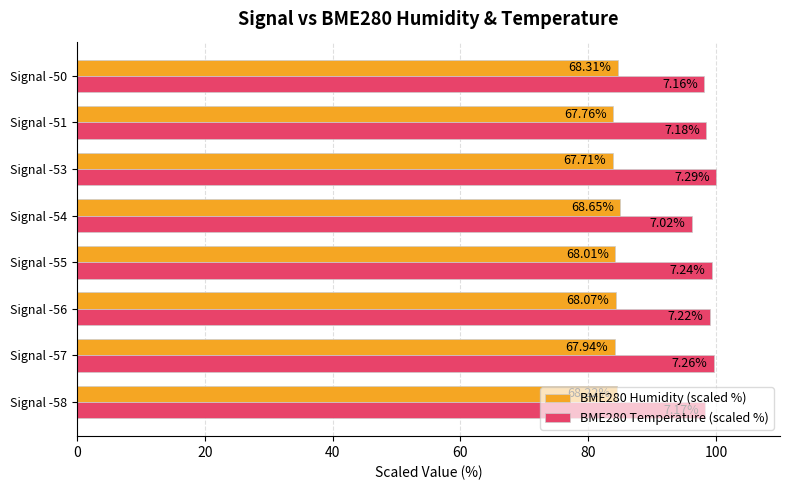

What are all the series names shown in the legend?

BME280 Humidity (scaled %), BME280 Temperature (scaled %)